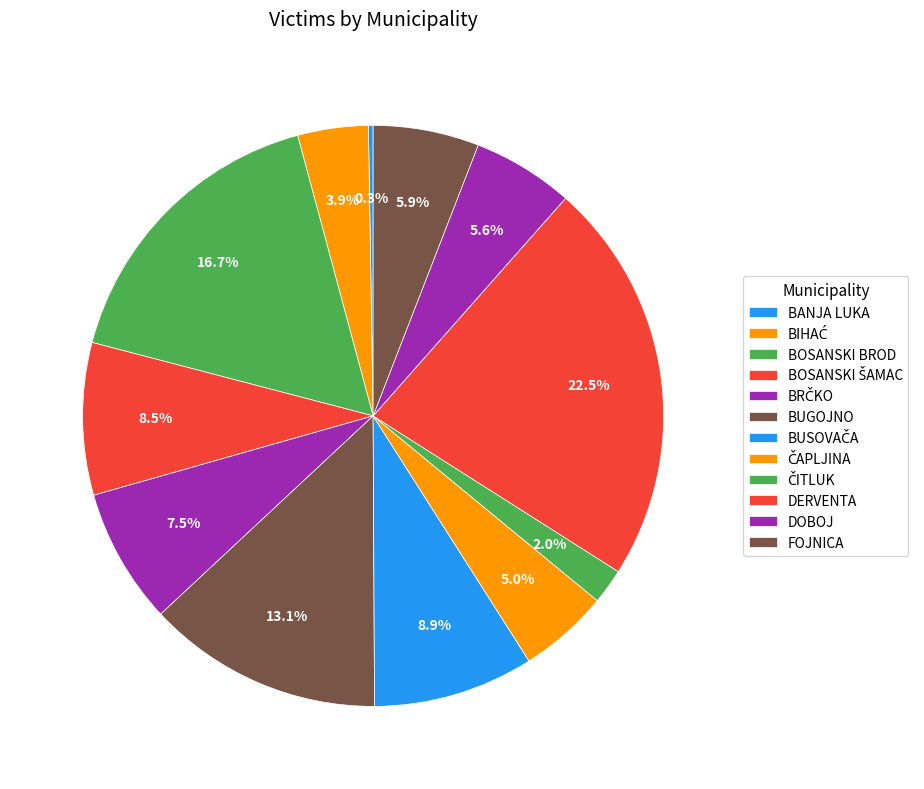

Rank the categories by value from lowest to highest.

BANJA LUKA, ČITLUK, BIHAĆ, ČAPLJINA, DOBOJ, FOJNICA, BRČKO, BOSANSKI ŠAMAC, BUSOVAČA, BUGOJNO, BOSANSKI BROD, DERVENTA